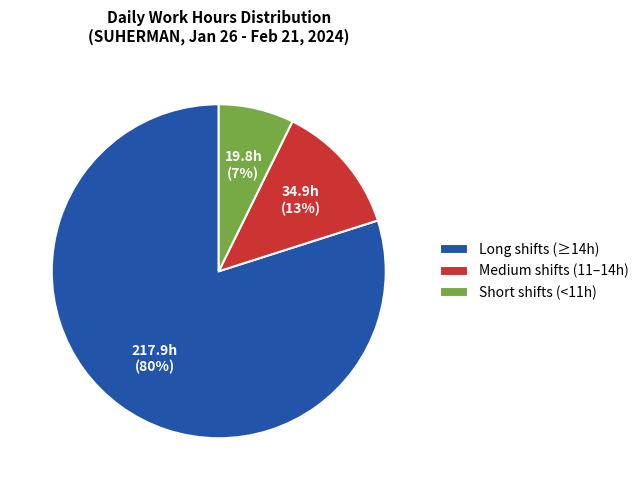

To the nearest percent, what percentage of the pie is Short shifts (<11h)?

7%